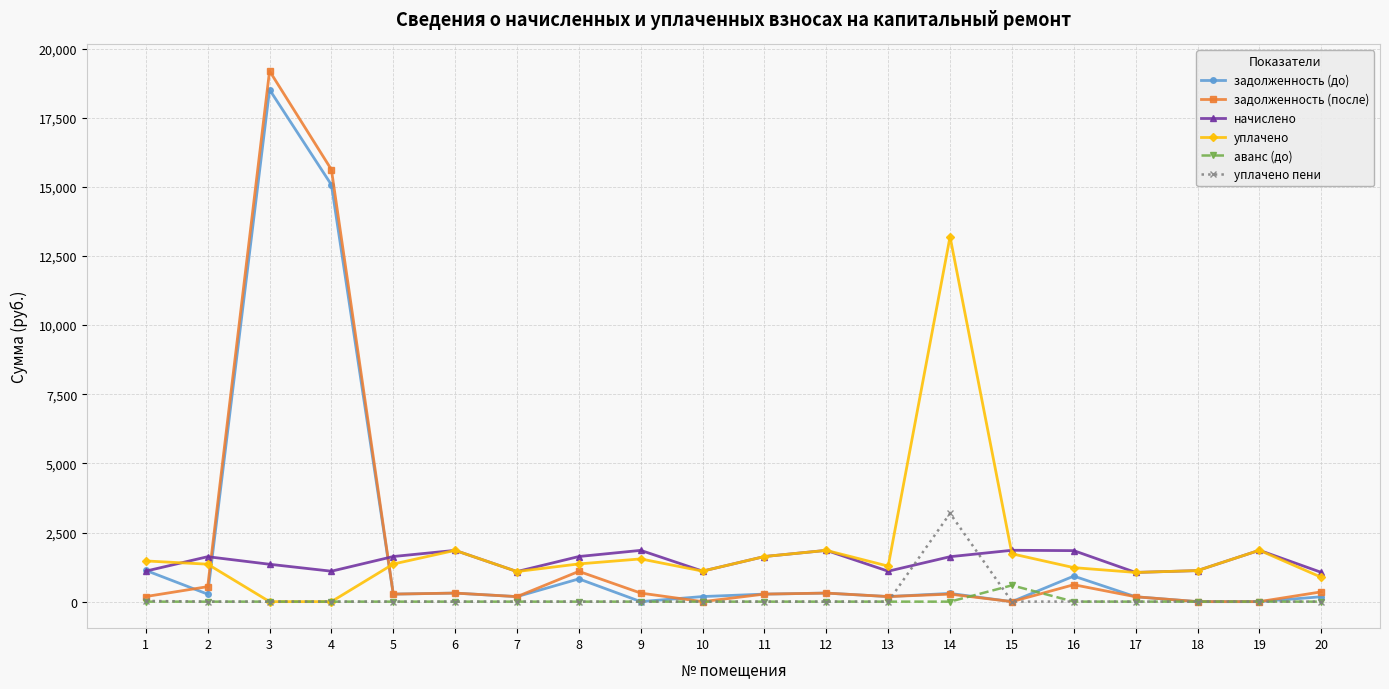

Which series has the largest range (max minus min)?

задолженность (после)